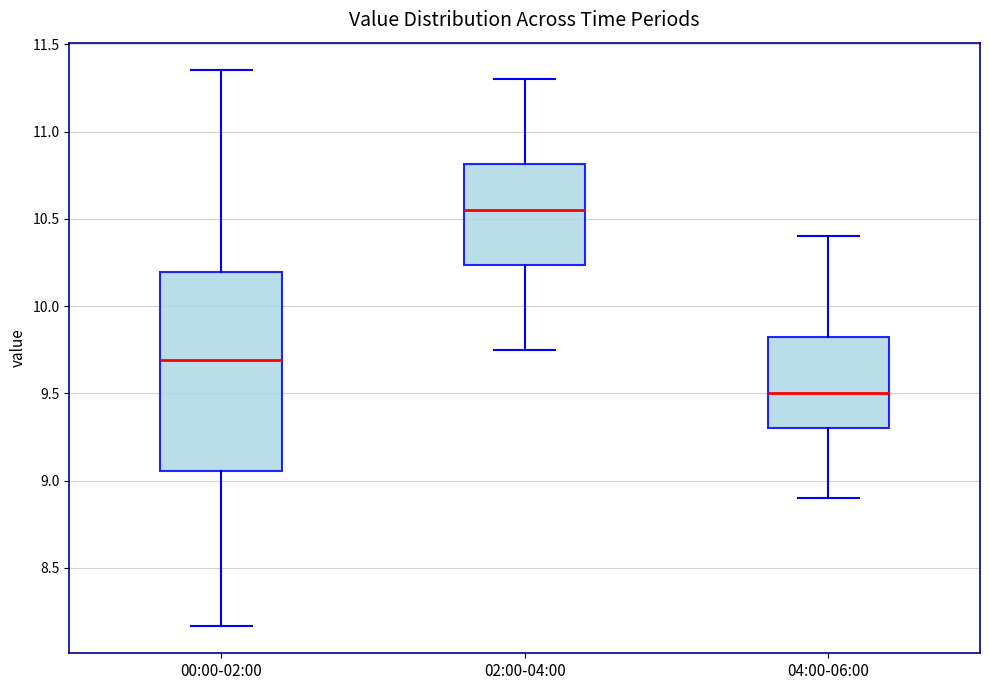

Reading left to right, read every box against the y-axis: the position of its median line, the range the box covers, and the ends of its whiskers. The values are not printed on the chart, so give them approximately, as read against the axis.

00:00-02:00: median 9.70, box 9.05 to 10.20, whiskers 8.15 to 11.35
02:00-04:00: median 10.55, box 10.25 to 10.80, whiskers 9.75 to 11.30
04:00-06:00: median 9.50, box 9.30 to 9.85, whiskers 8.90 to 10.40